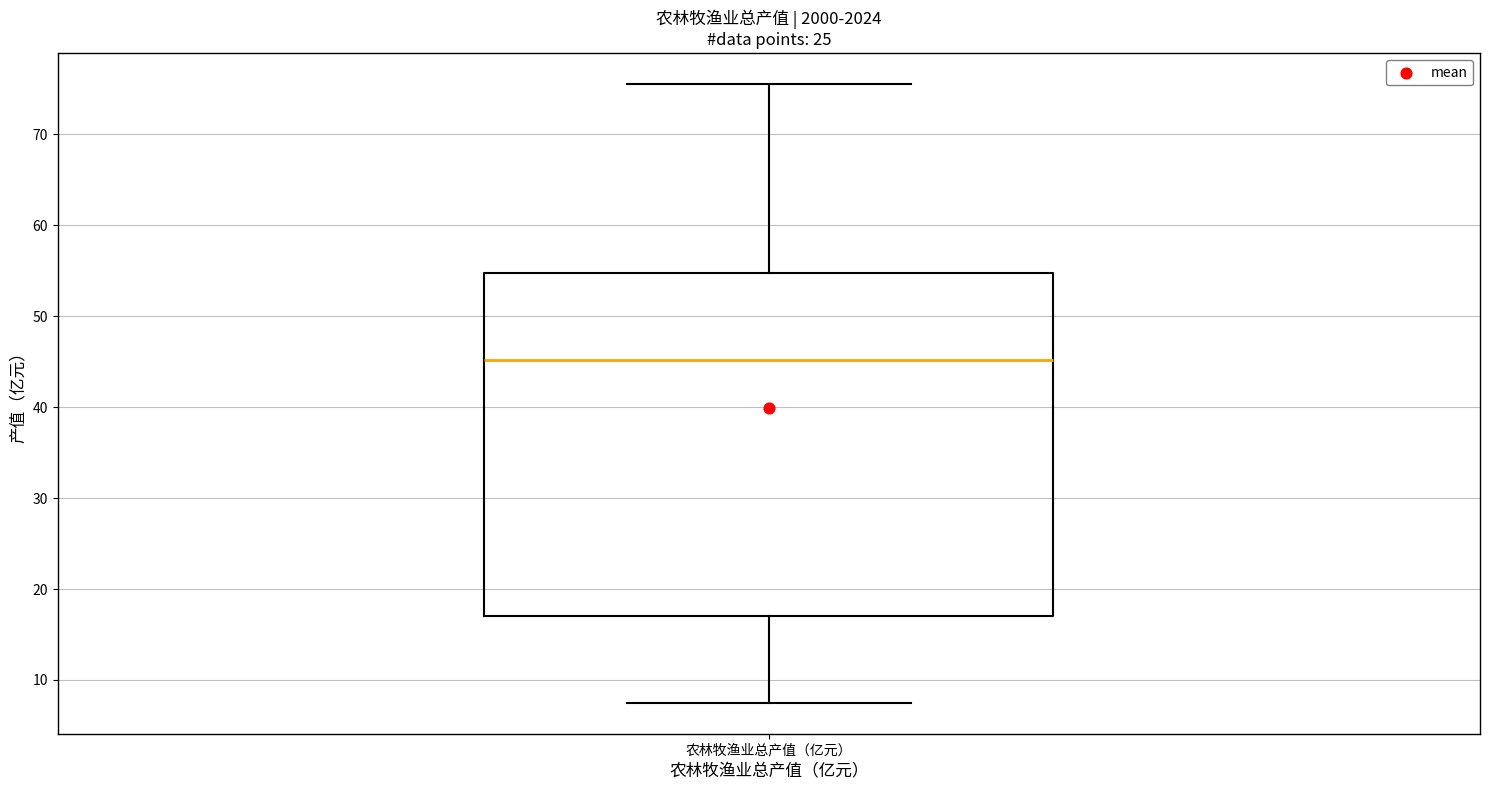

Where is the upper edge of the box for 农林牧渔业总产值（亿元） on the y-axis? The values are not printed on the chart, so give them approximately, as read against the axis.

55